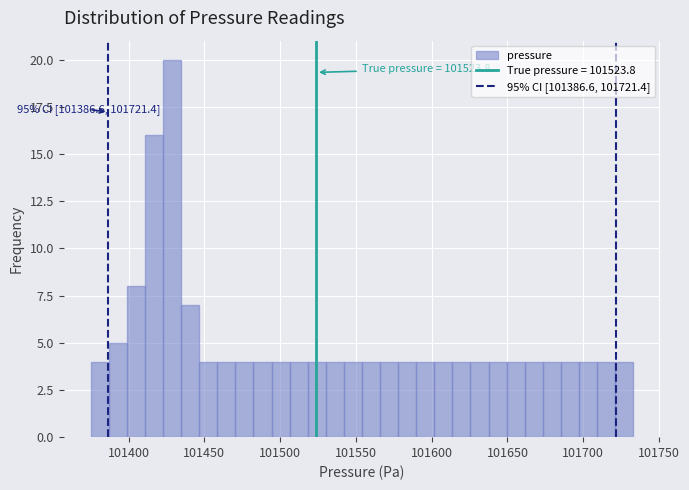

Read against the x-axis, roughly where is the centre of the tallest bar?

101430